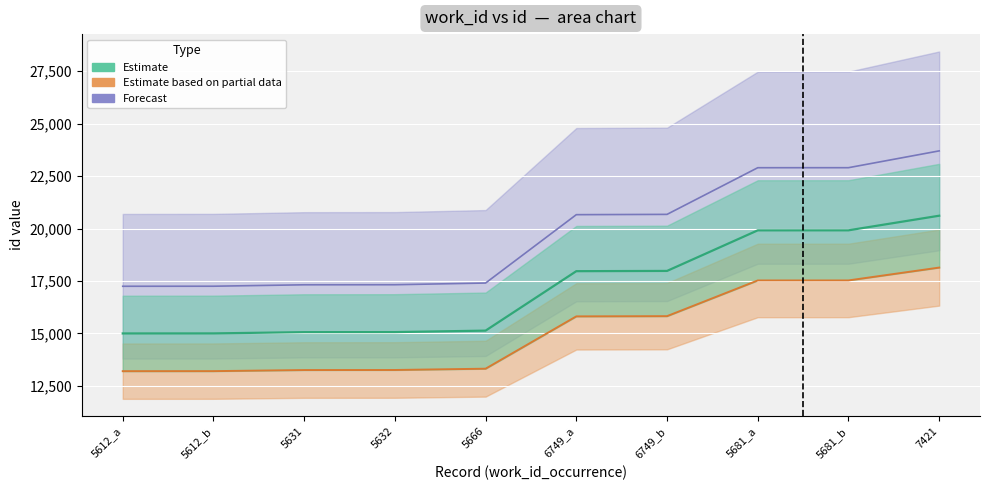

Is it true that the value at 5631 is 17316.7?

True